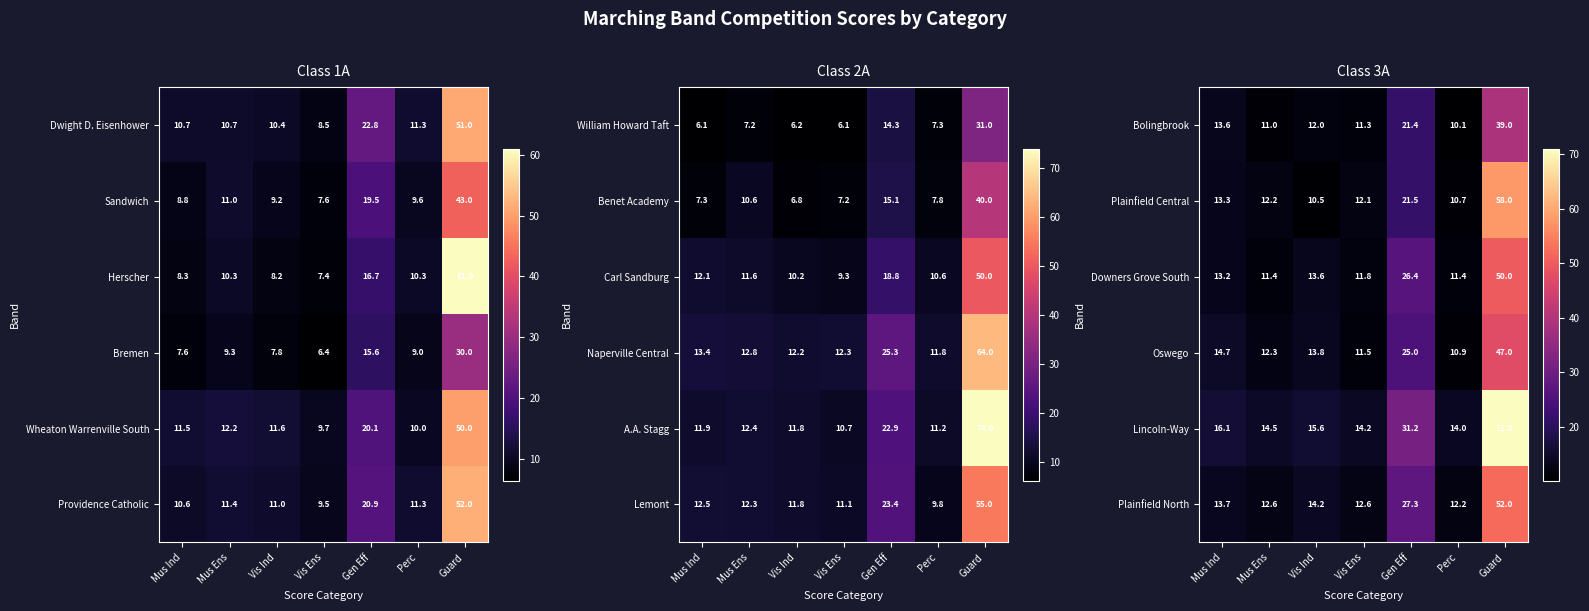

What is the difference between the maximum and minimum values in the Downers Grove South series?

38.6